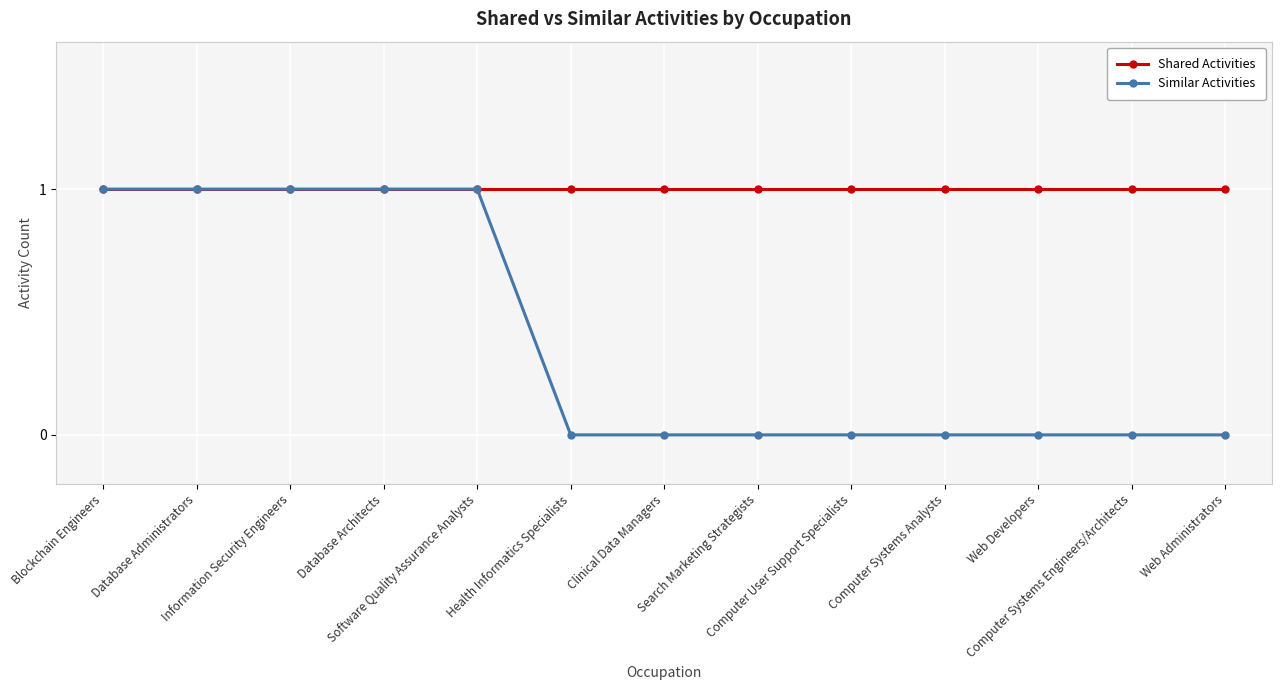

Which series has the widest spread of values?

Similar Activities